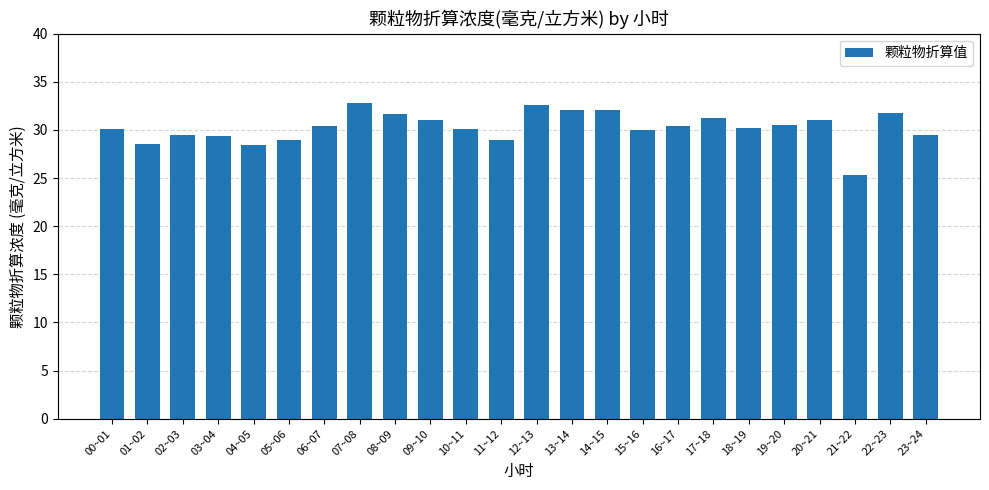

What is the difference between the maximum and minimum values?

7.4